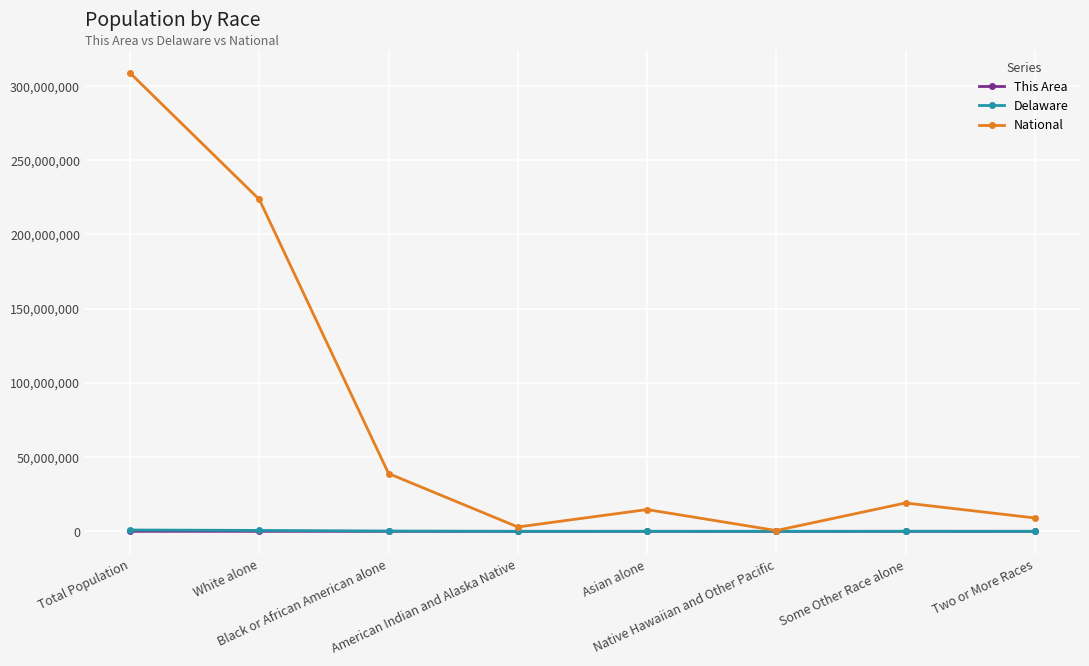

Which series has the widest spread of values?

National